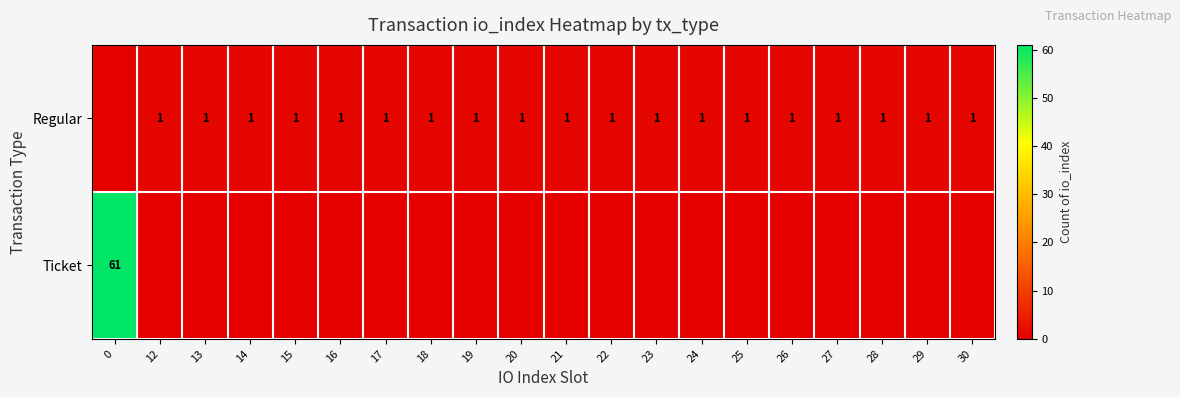

What is the average value of the row_1 series?

3